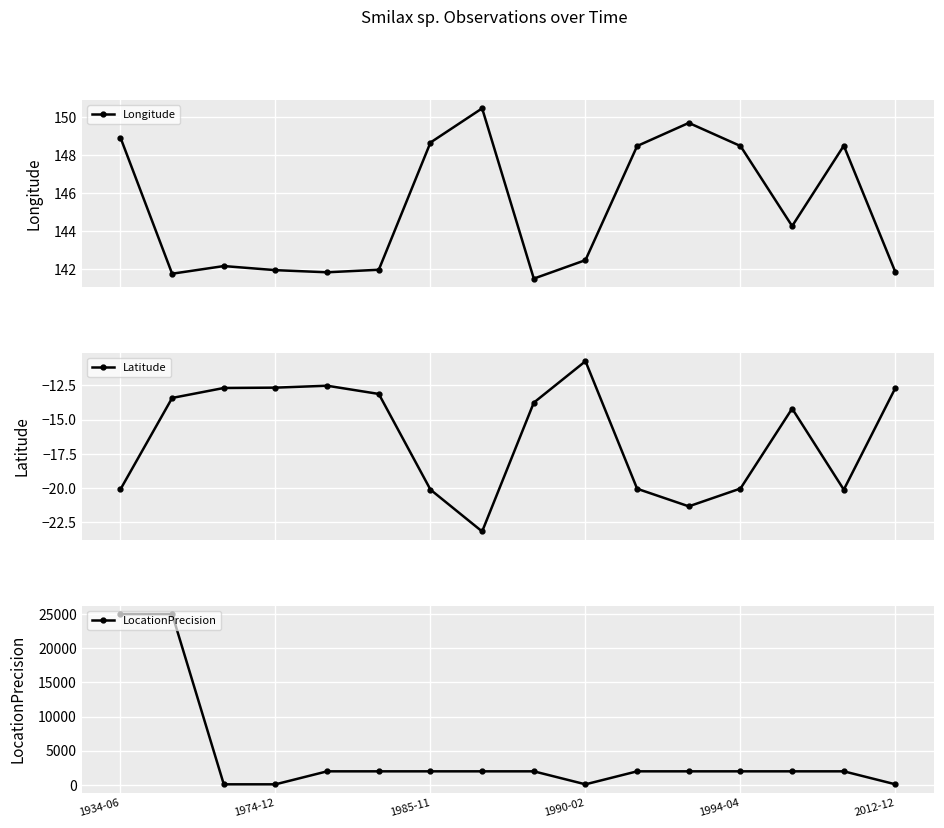

True or false: Latitude and Longitude intersect in this chart.

False